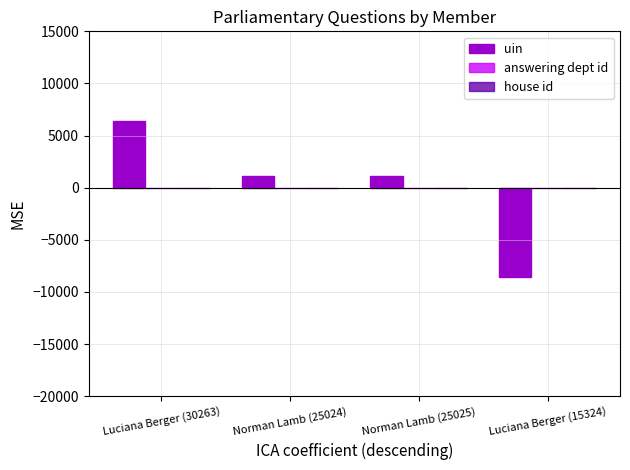

How many data points does each series have?

4